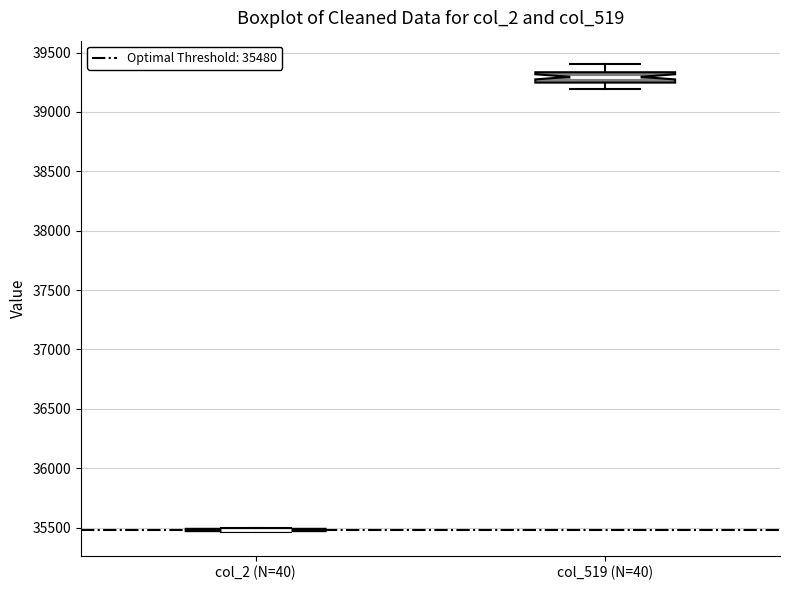

Which box is the tallest, from its lower edge to its upper edge?

col_519 (N=40)